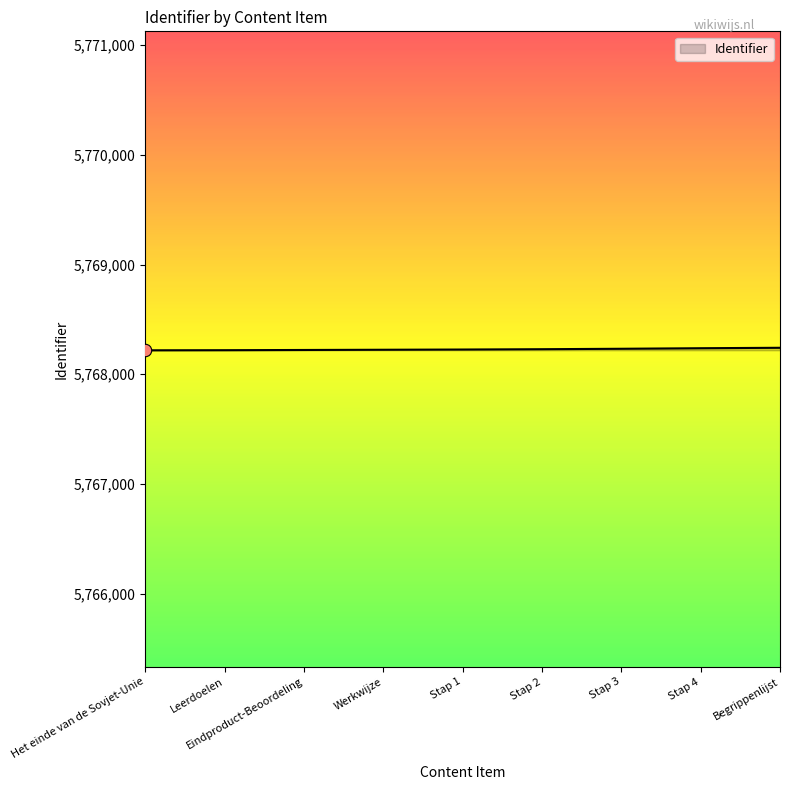

What is the change in value from Het einde van de Sovjet-Unie to Leerdoelen?

+1